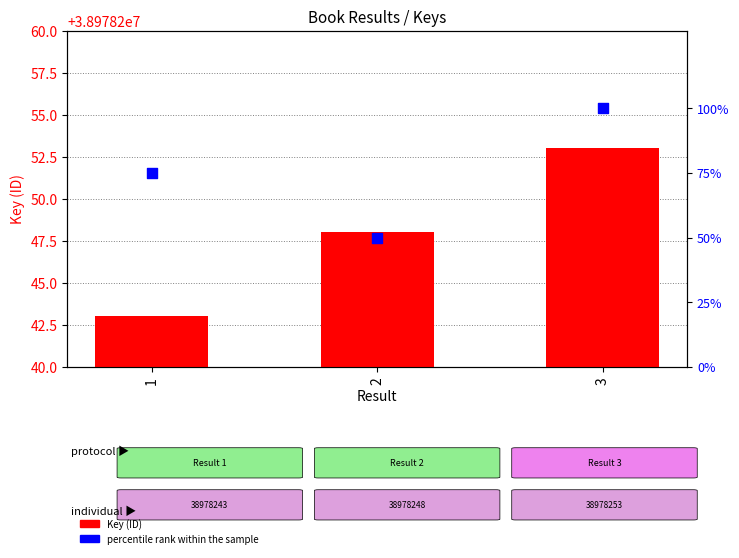

At how many categories does at least one series exceed 18314476?

3